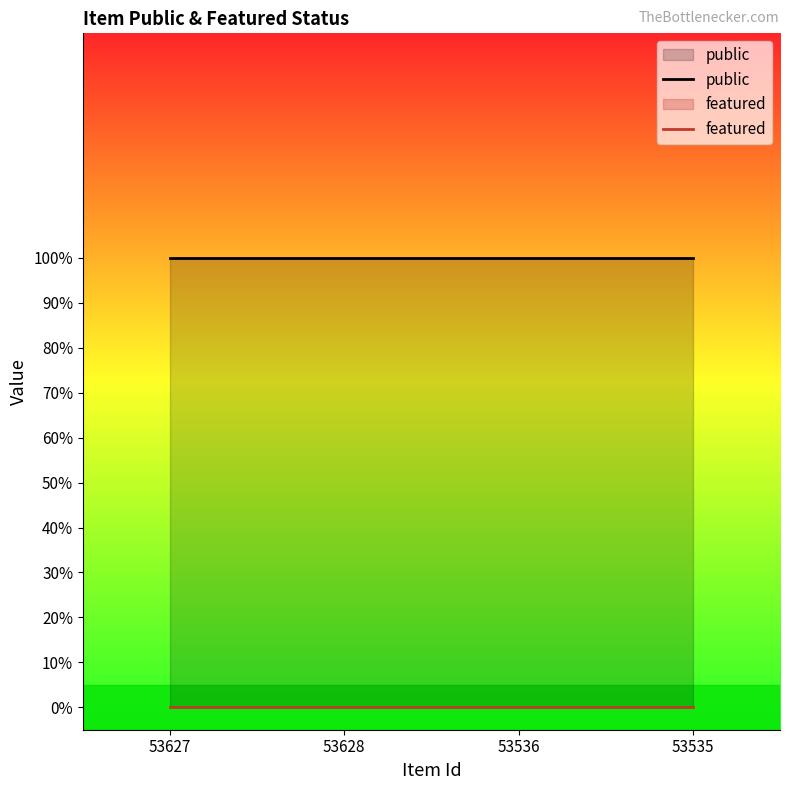

Which has a higher value, 53536 or 53535?

53536